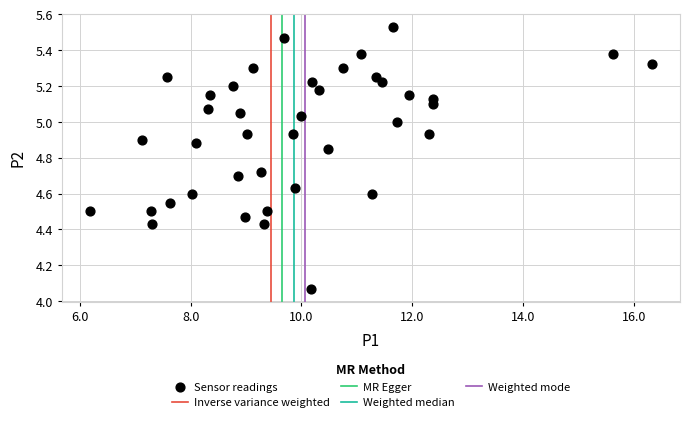

What is the range of X values (max minus min)?

10.1